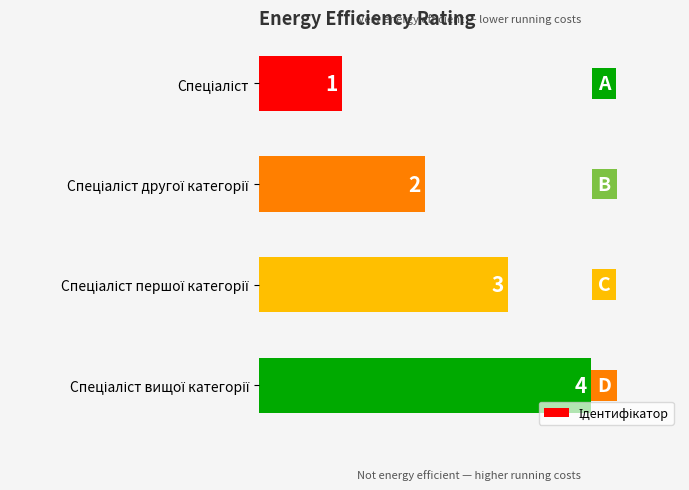

How many bars are there in total?

4